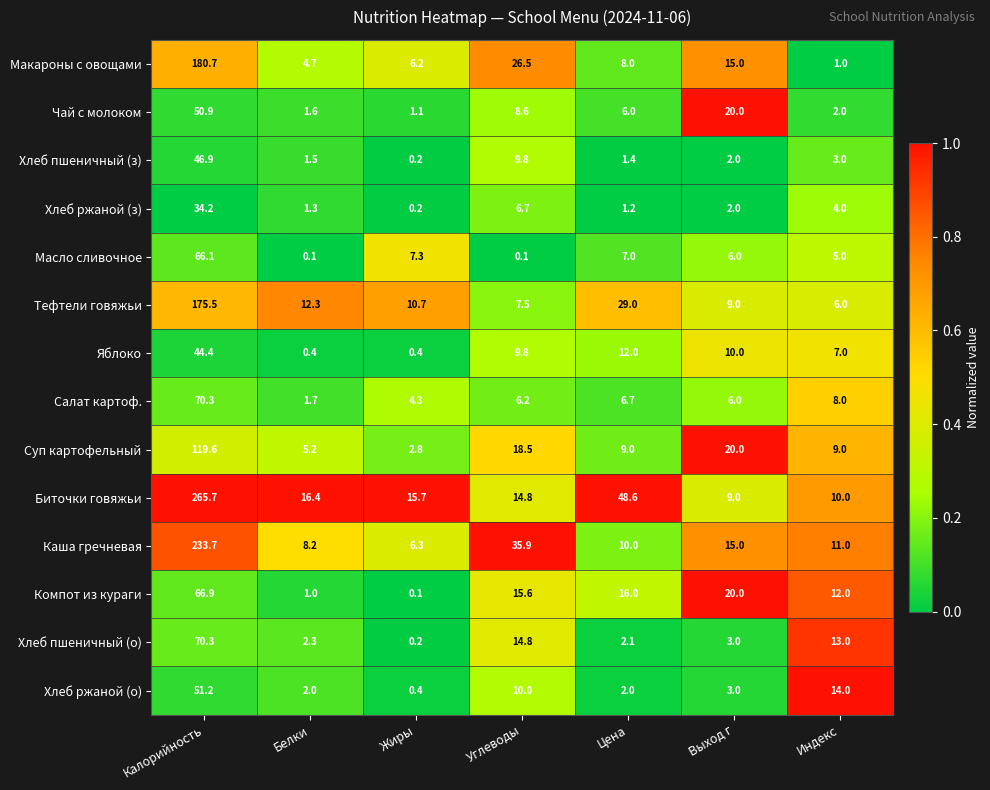

What is the difference between the maximum and minimum values in the Суп картофельный series?

116.8